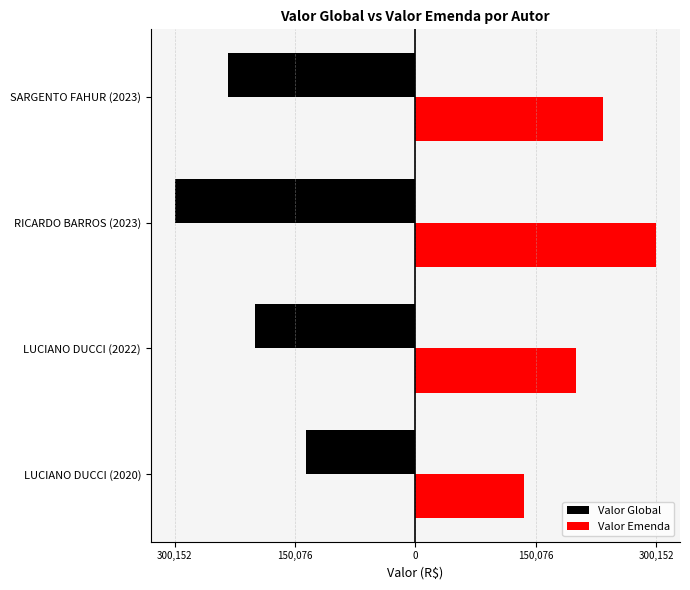

Rank the series by their maximum value, from lowest to highest.

Valor Global, Valor Emenda